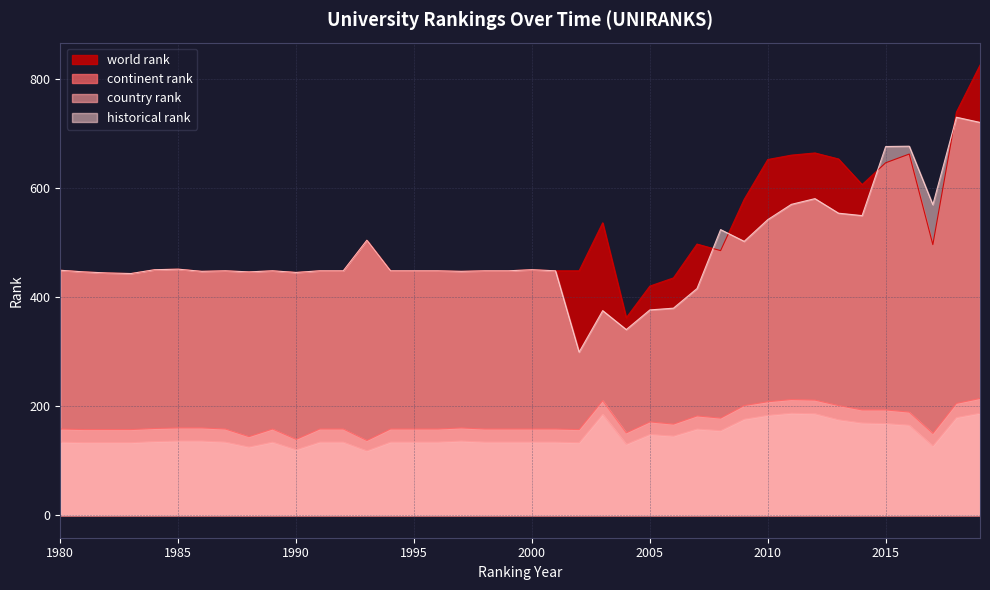

True or false: world rank has more than 0 interior local peaks.

True